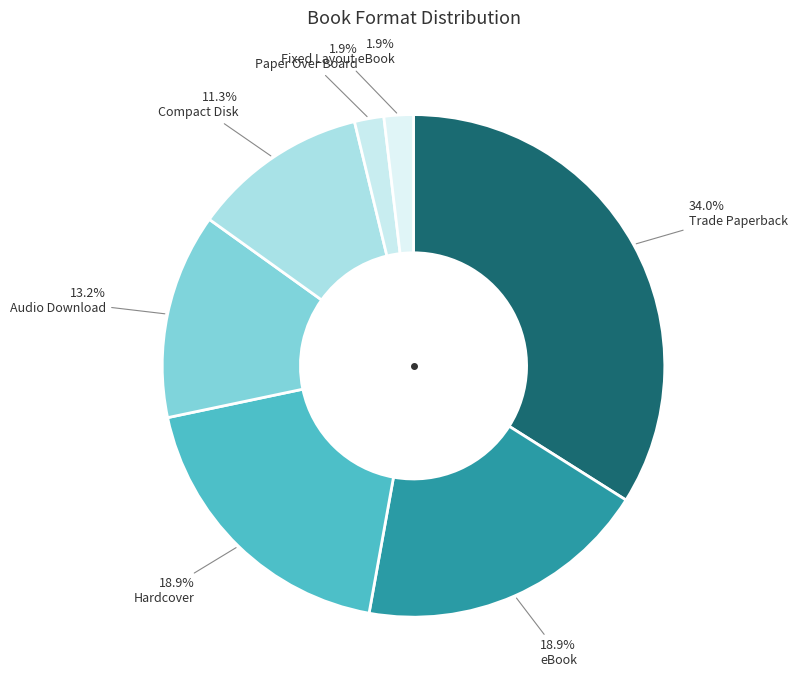

Count the number of slices in the pie.

7